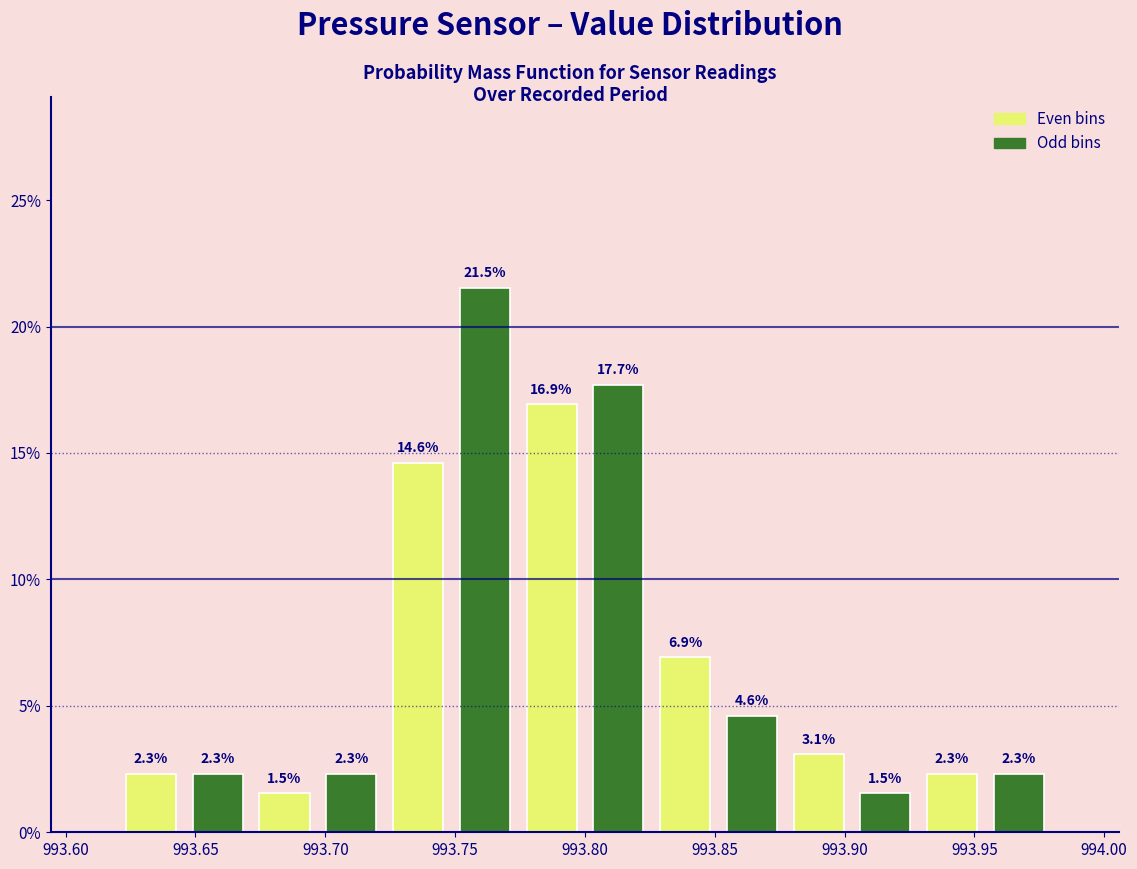

What is the height of the bar covering 993.695 to 993.725 on the x-axis? The bar edges are not printed on the chart, so give them approximately, as read against the axis.

2.3